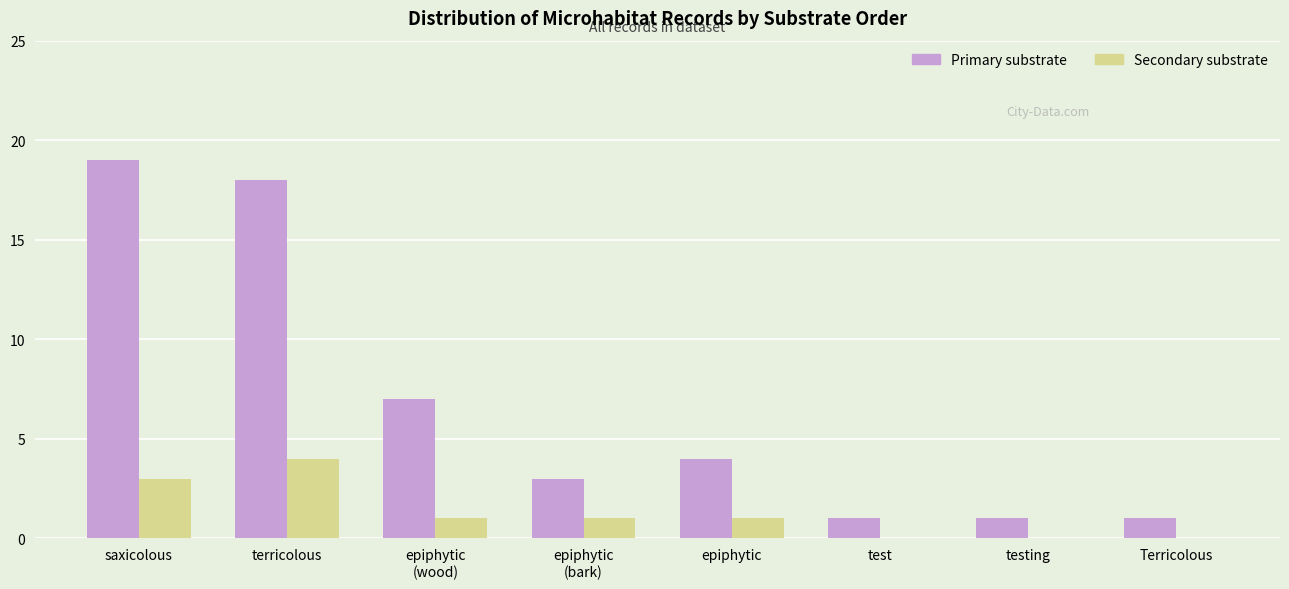

What is the sum of all Secondary substrate values?

10